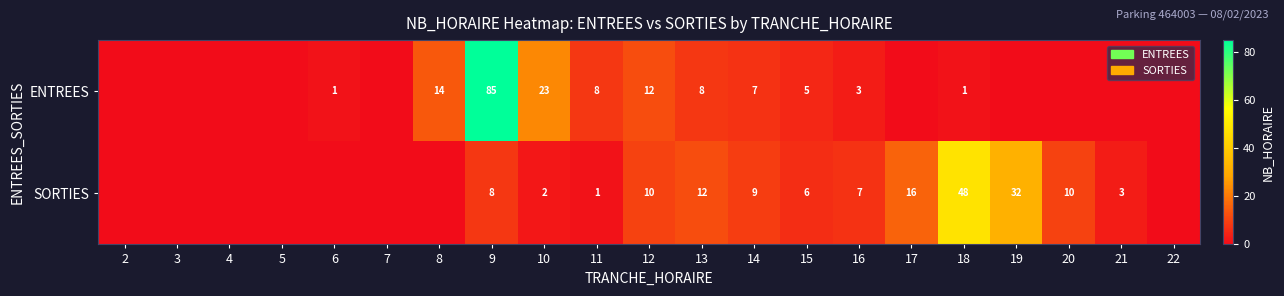

Between 14 and 3, which is larger?

14